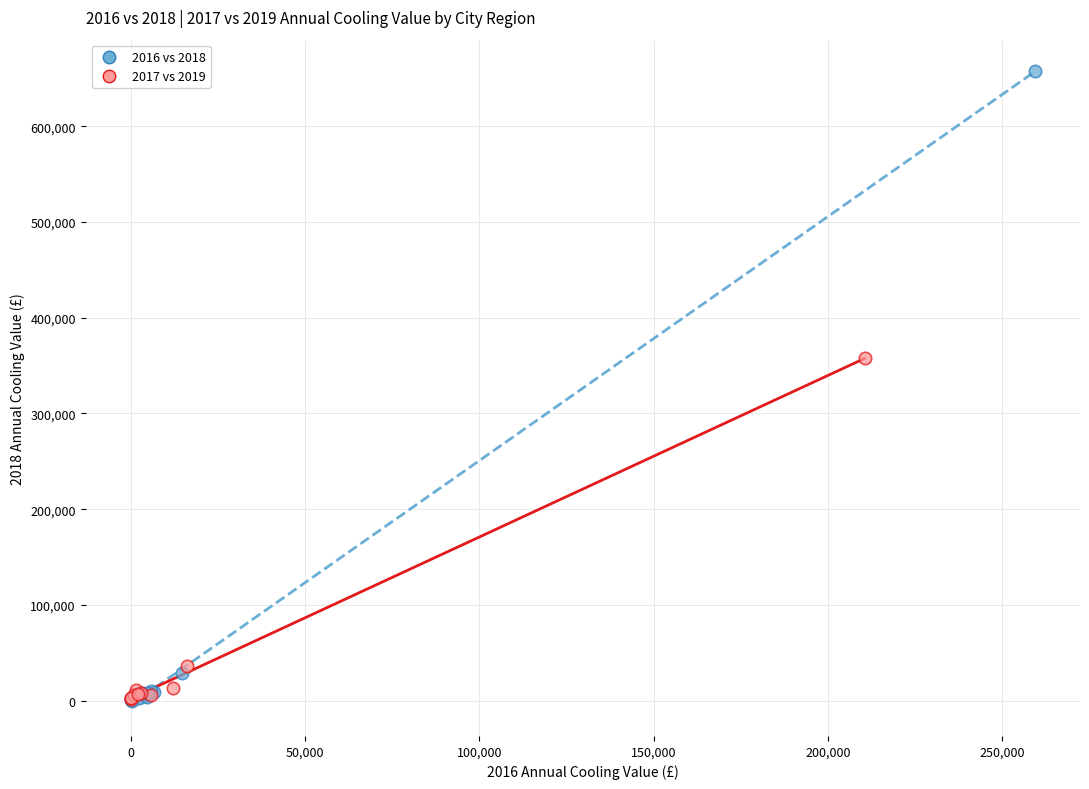

Which series contains the highest Y value?

2016 vs 2018